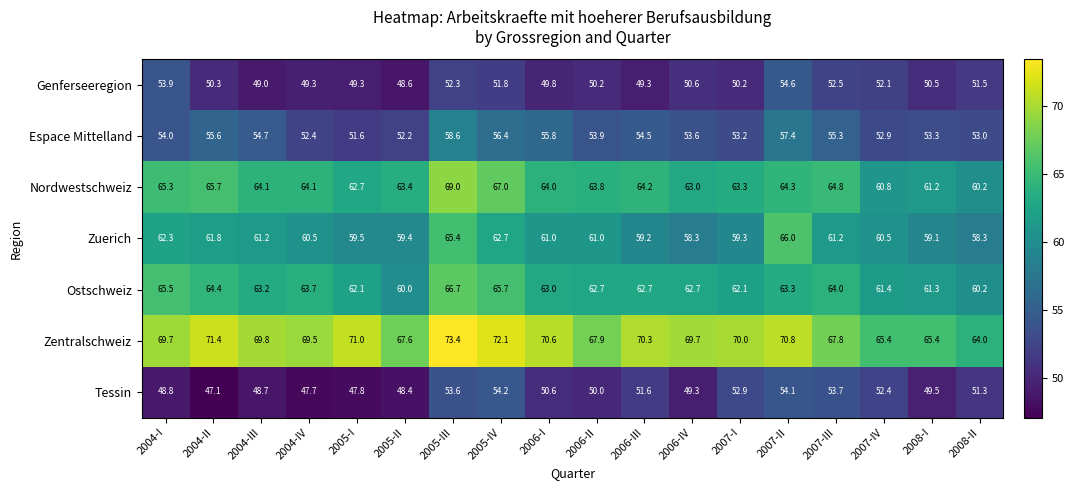

Between 2006-I and 2007-I, which series saw the biggest shift?

Espace Mittelland